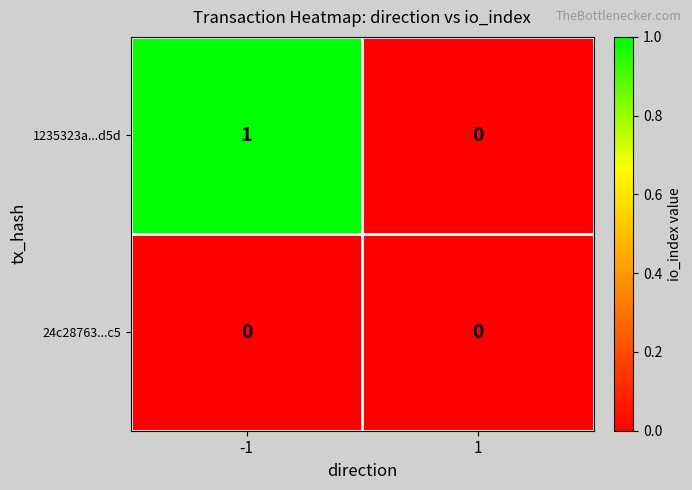

Rank the series at -1 from highest to lowest value.

1235323a...d5d, 24c28763...c5